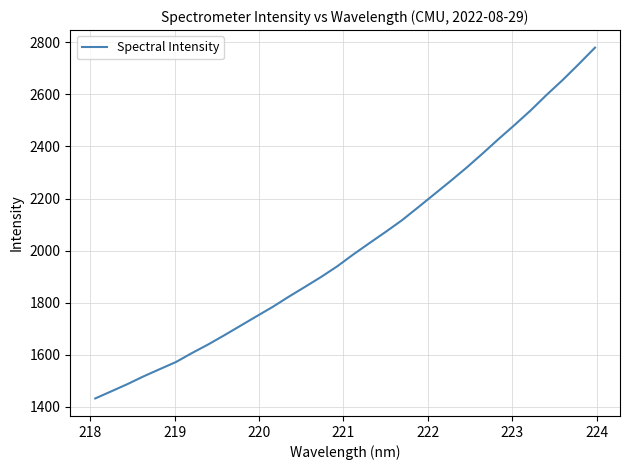

Count the number of data series in this chart.

1